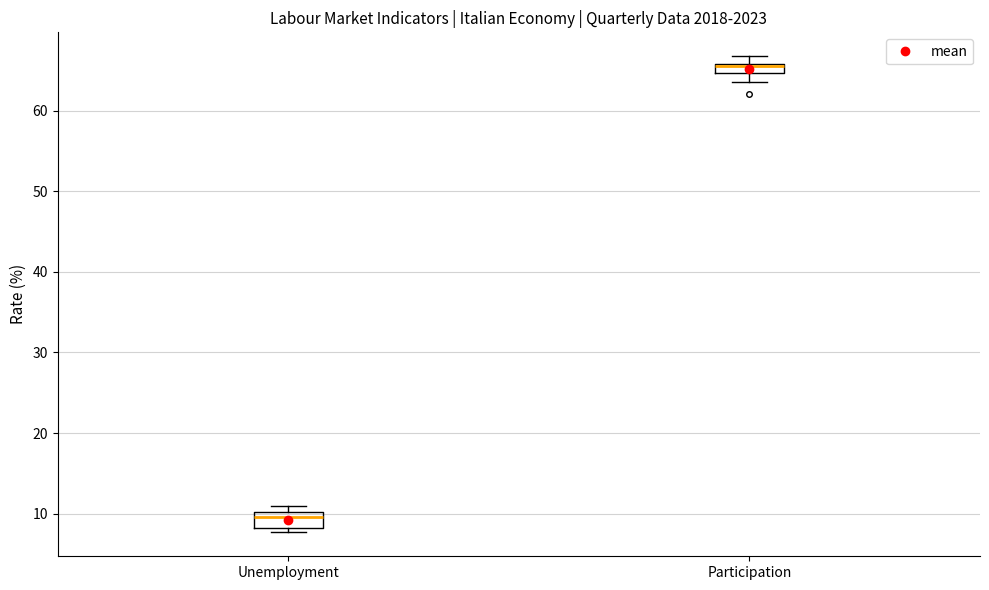

Which box has the highest median line?

Participation